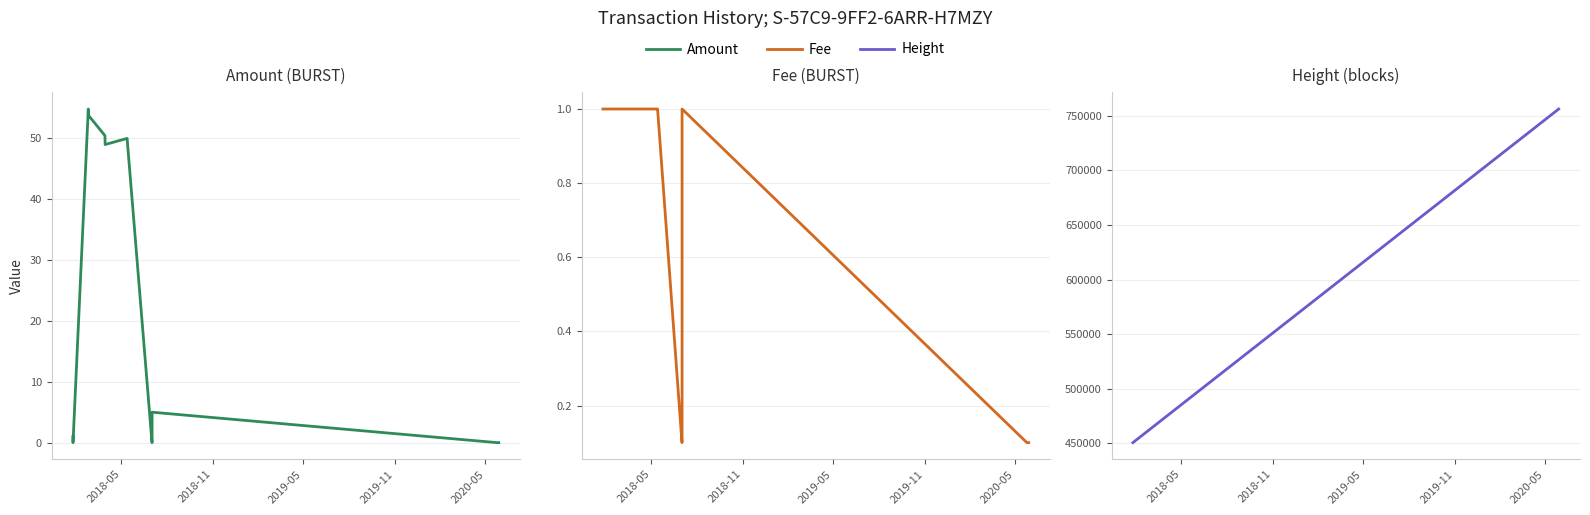

True or false: Height and Amount cross at least once.

False